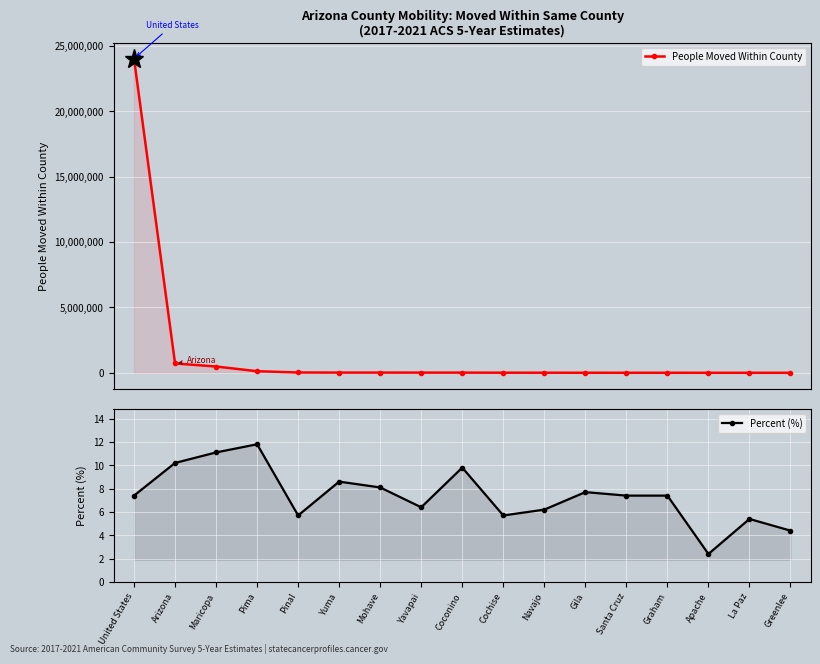

What is the average value of the Percent (%) series?

7.4